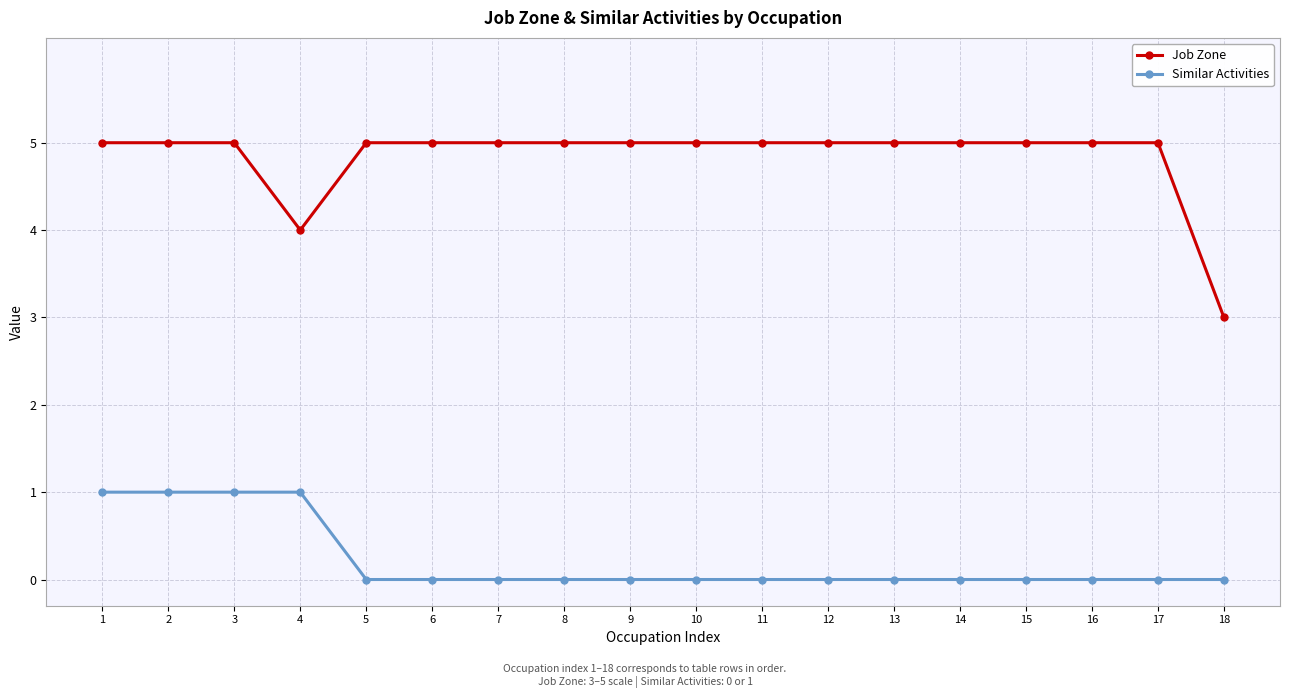

How many series are shown in this chart?

2